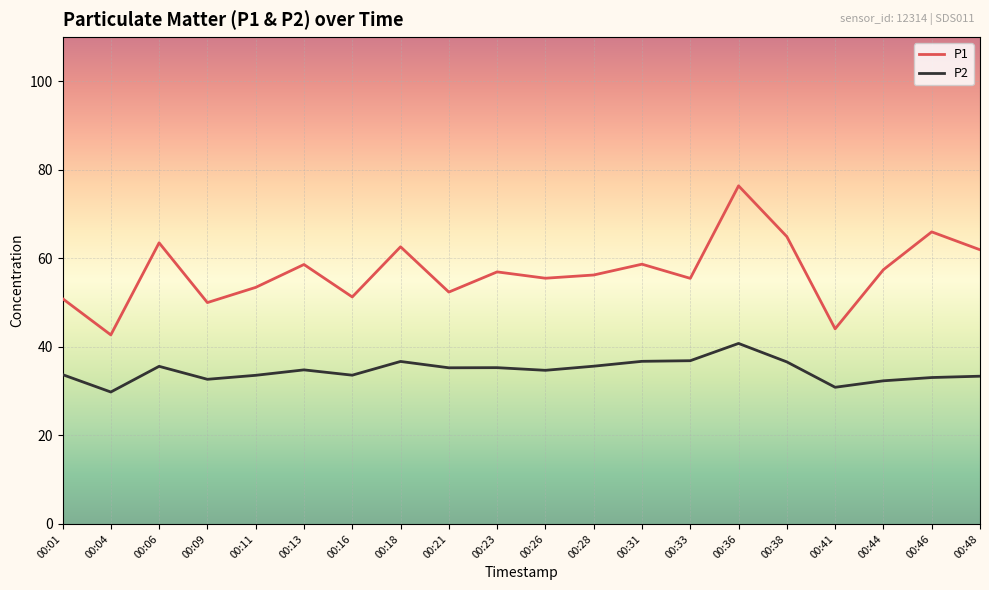

What is the difference between the second highest and second lowest values in the P1 series?

21.9